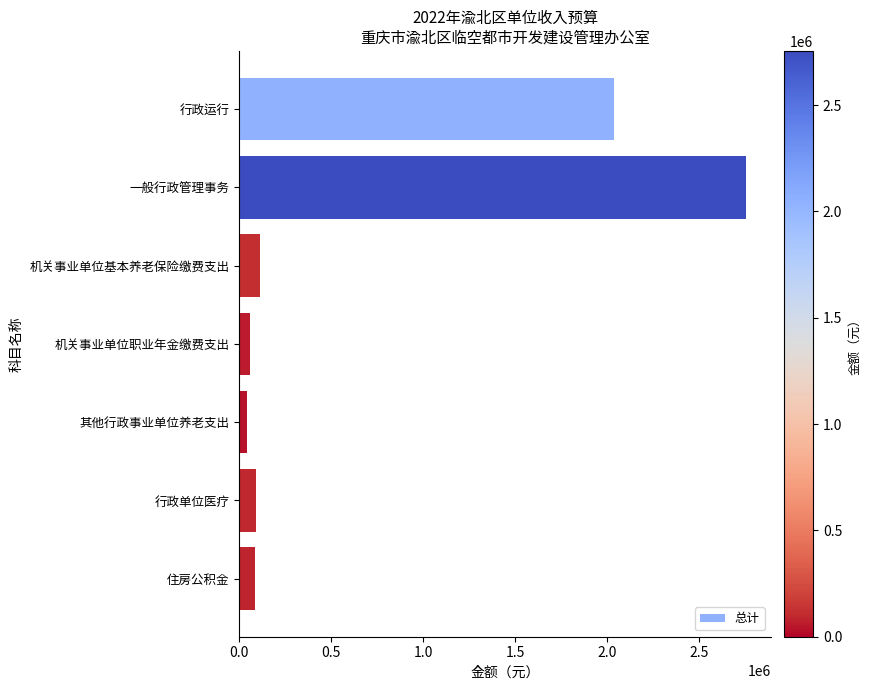

Where is the data nearest to the value 1397500?

行政运行